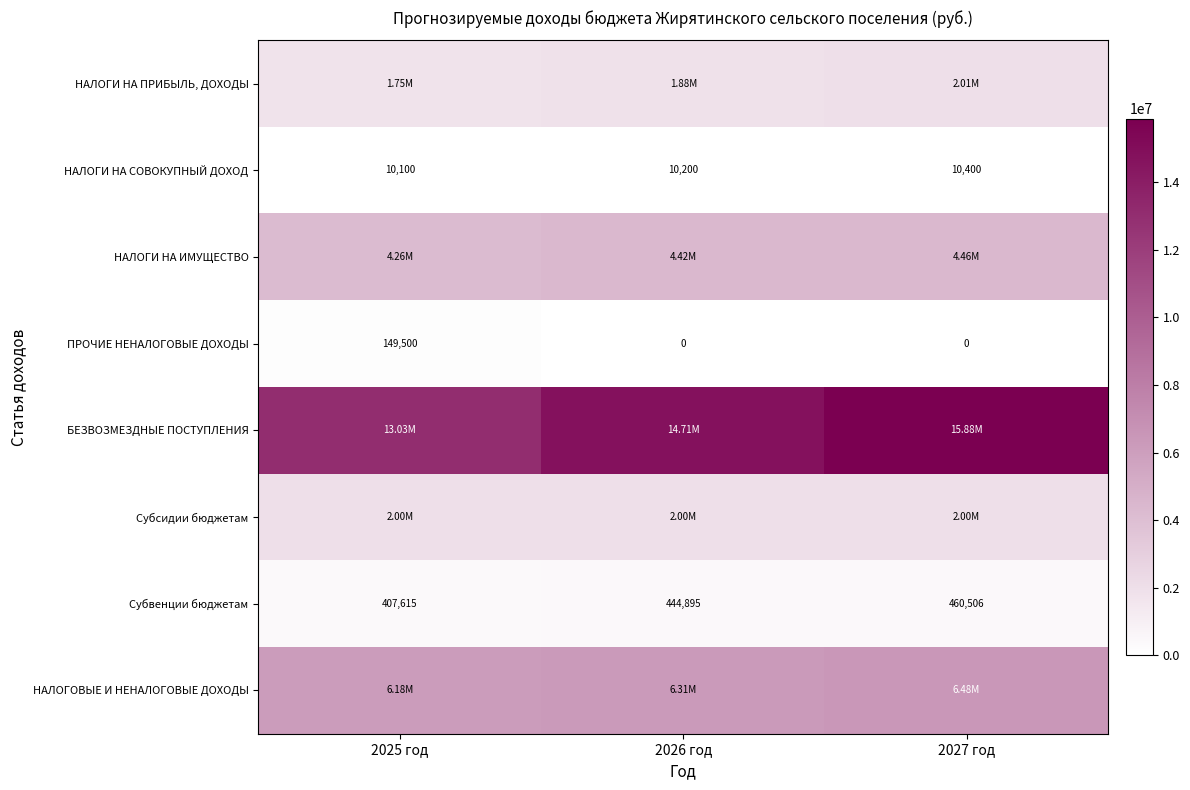

Is the value of ПРОЧИЕ НЕНАЛОГОВЫЕ ДОХОДЫ at 2026 год greater than the value of Субвенции бюджетам at 2027 год?

No